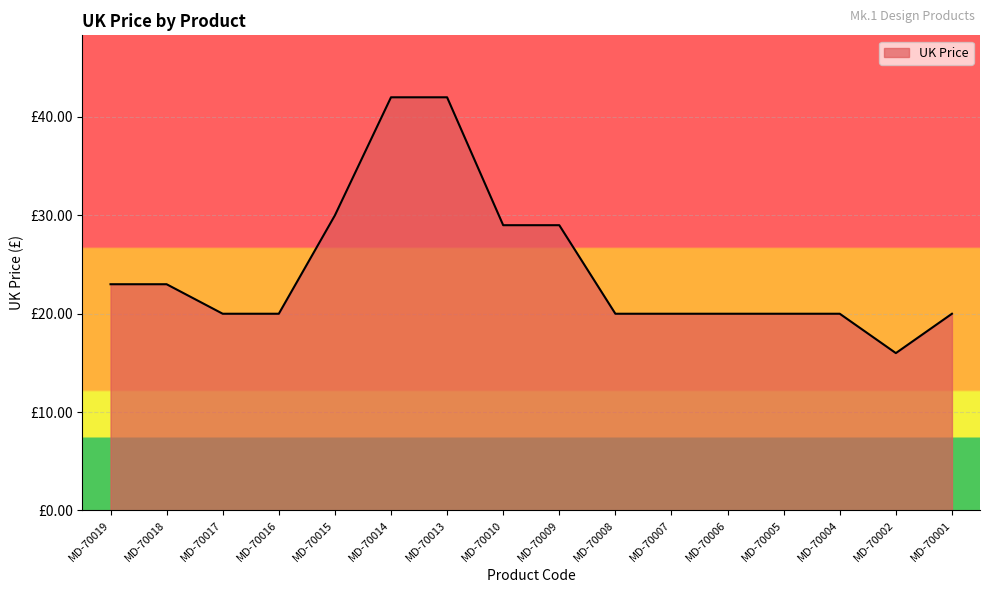

Does the chart display data point markers on the line(s)?

No